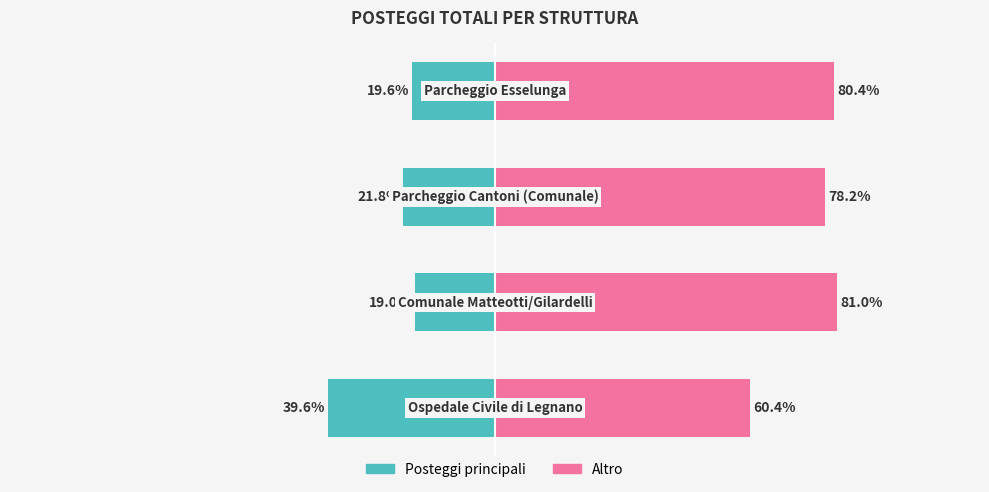

At which category is the sum across all series the highest?

1